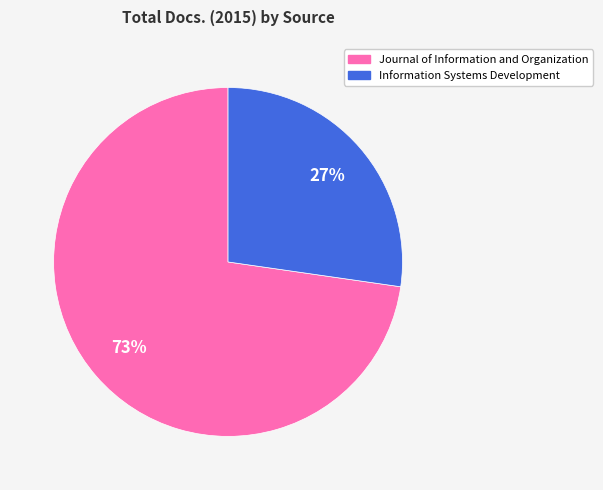

To the nearest percent, what is the combined percentage of Journal of Information and Organization and Information Systems Development?

100%